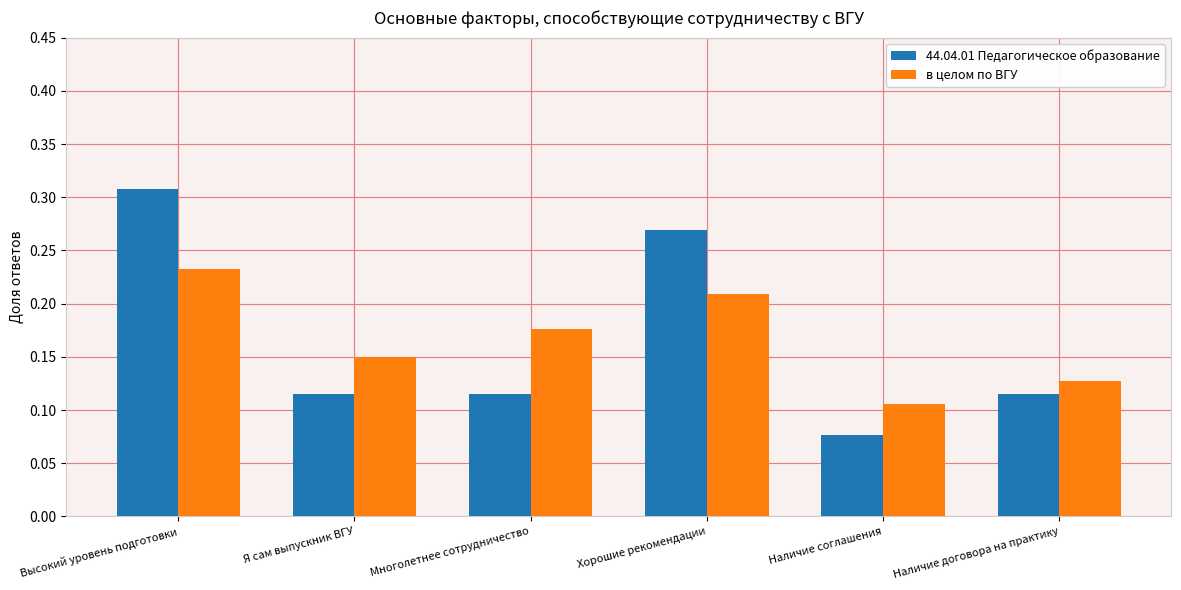

List the series in order of their peak value, lowest first.

в целом по ВГУ, 44.04.01 Педагогическое образование